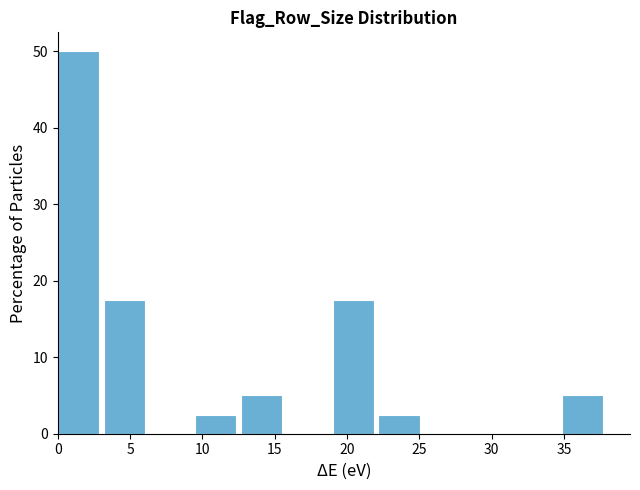

Over which range of the x-axis is the bar tallest?

0.0 to 3.0